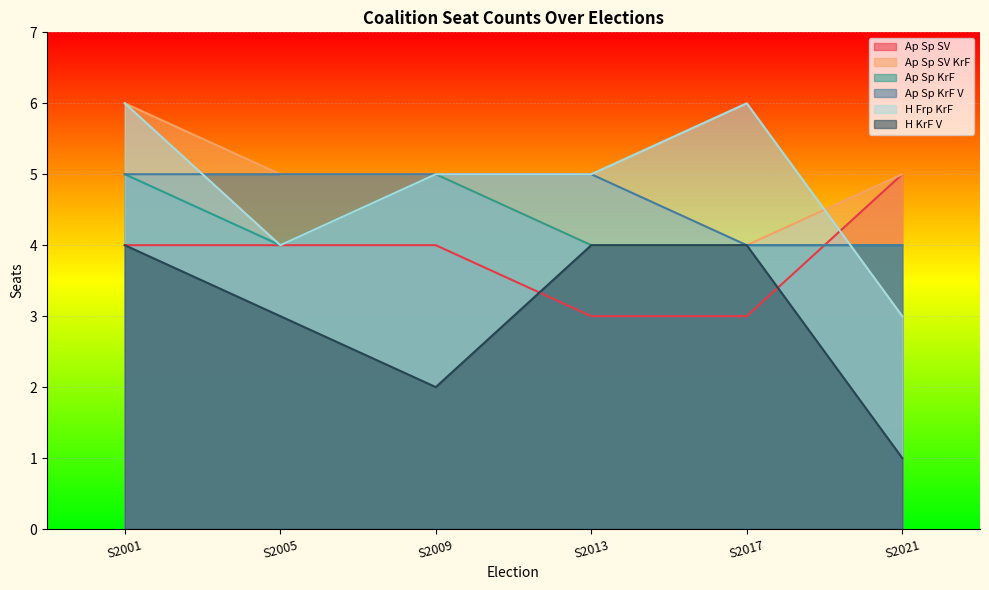

True or false: Ap Sp KrF V and H Frp KrF intersect in this chart.

True